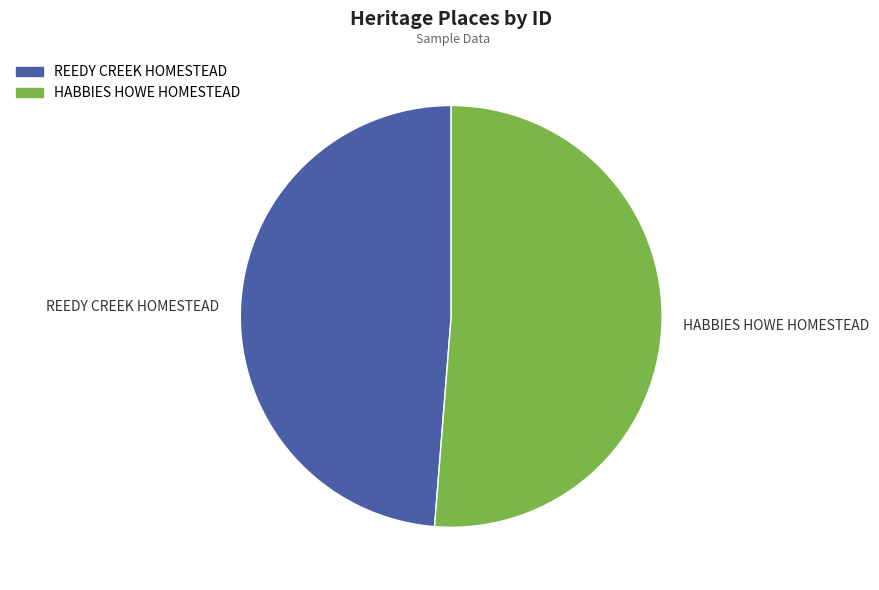

Approximately how many times larger is the value at REEDY CREEK HOMESTEAD compared to HABBIES HOWE HOMESTEAD?

1.0